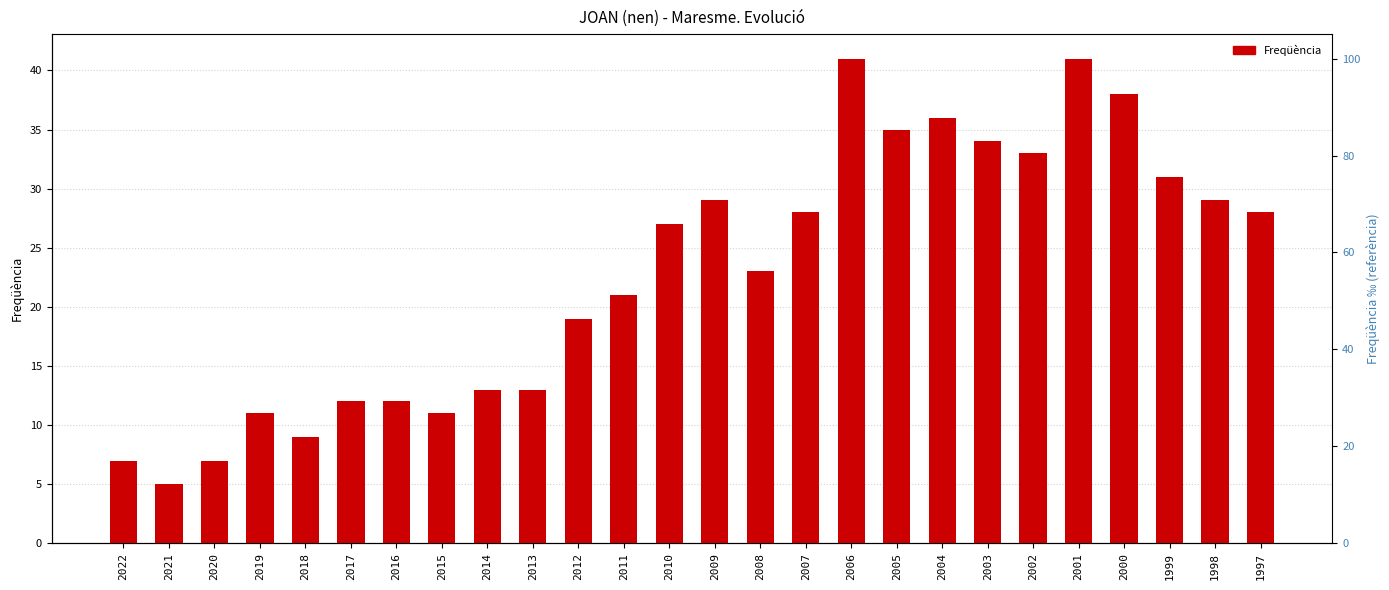

Reading right to left, list all the values displayed in this chart.

28	29	31	38	41	33	34	36	35	41	28	23	29	27	21	19	13	13	11	12	12	9	11	7	5	7